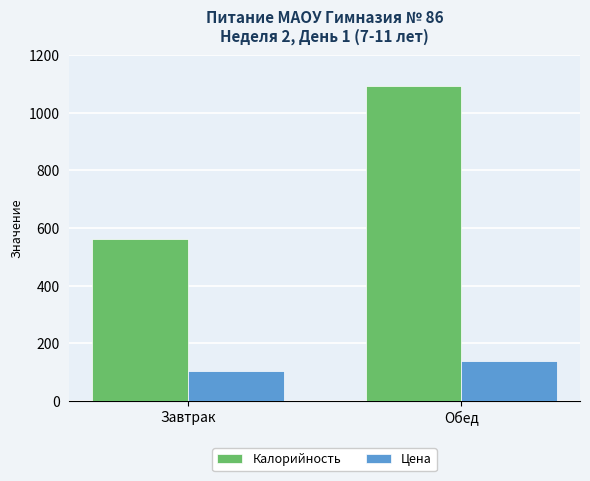

What is the total value across all series at Завтрак?

665.4